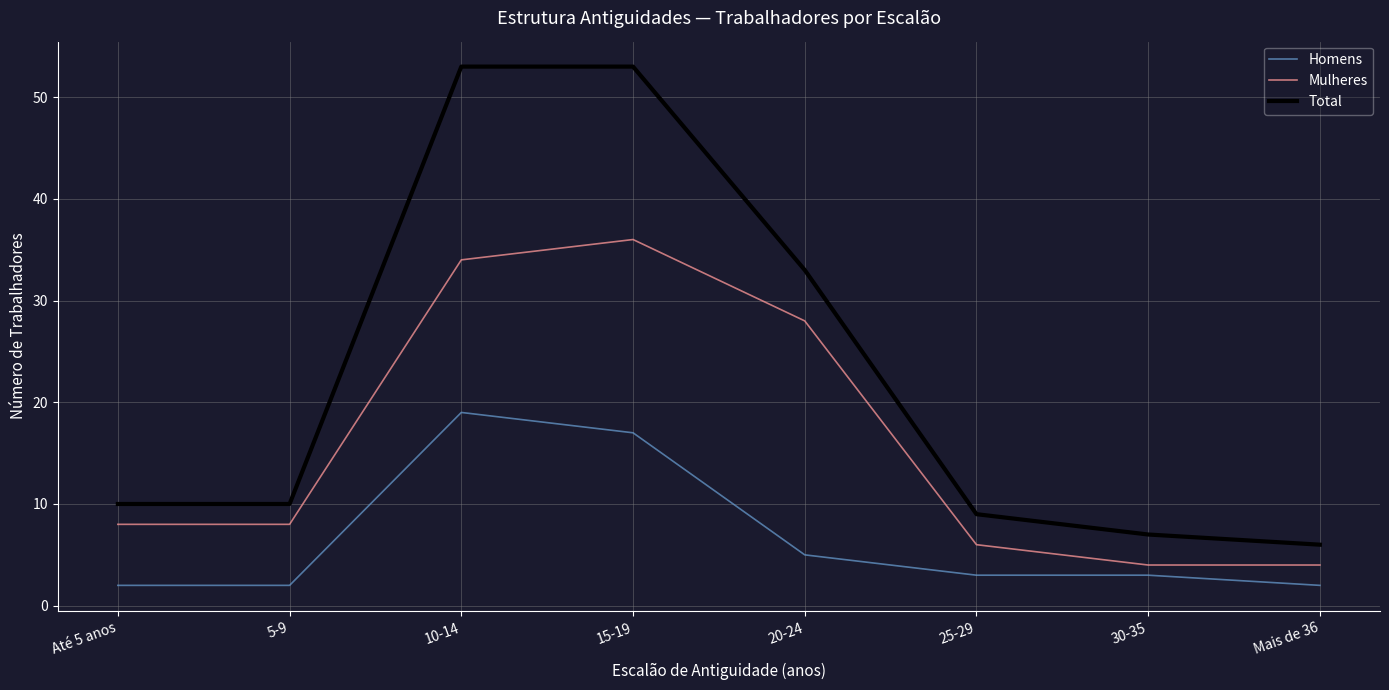

Reading left to right, list all the values displayed in this chart.

Homens: 2	2	19	17	5	3	3	2
Mulheres: 8	8	34	36	28	6	4	4
Total: 10	10	53	53	33	9	7	6